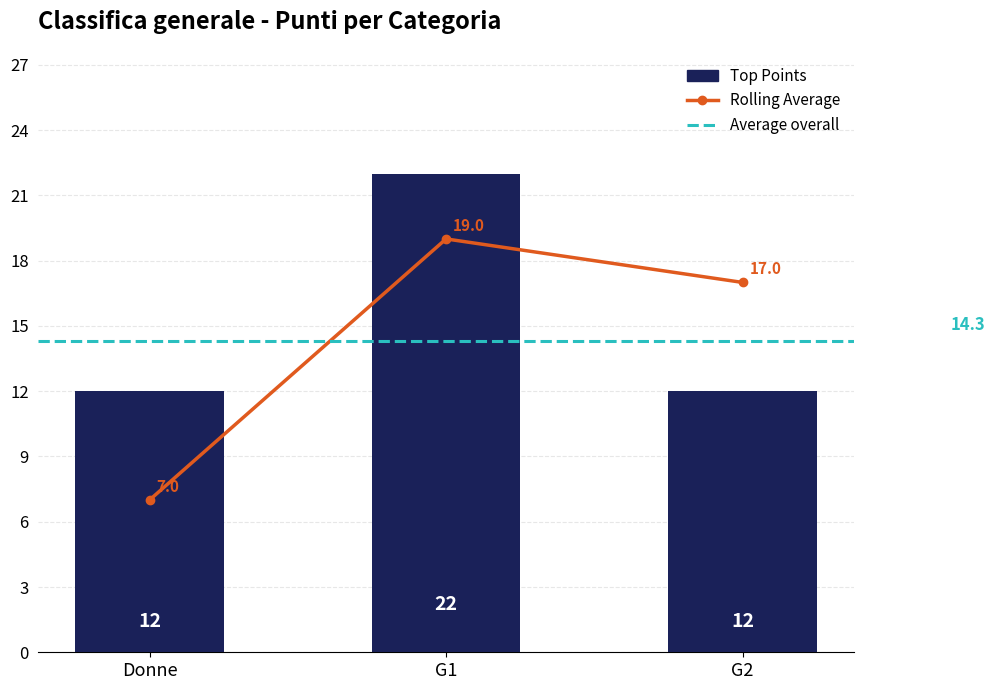

What is the sum of the Count of Riders values at G1 and G2?

36